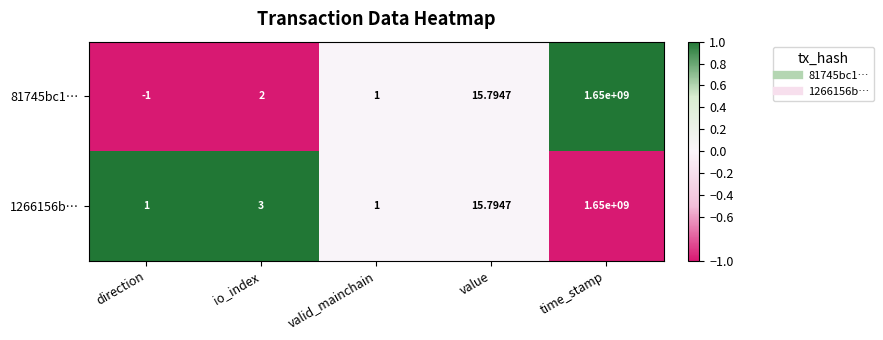

At which category is the sum across all series the highest?

time_stamp